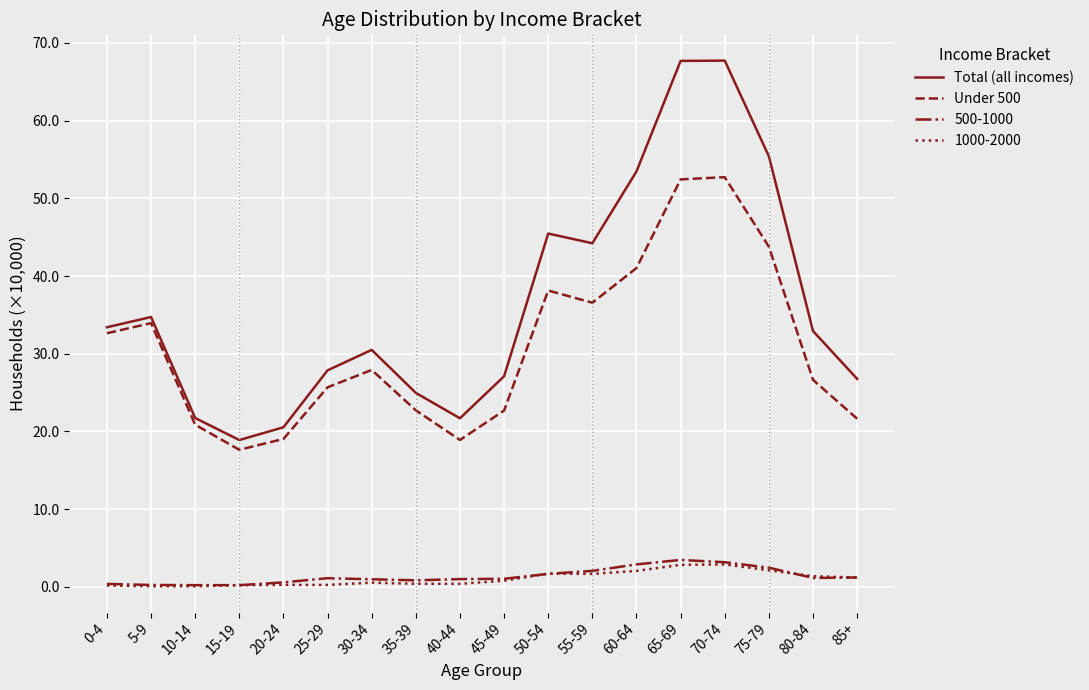

What is the spread (max minus min) of values at 25-29?

27.6